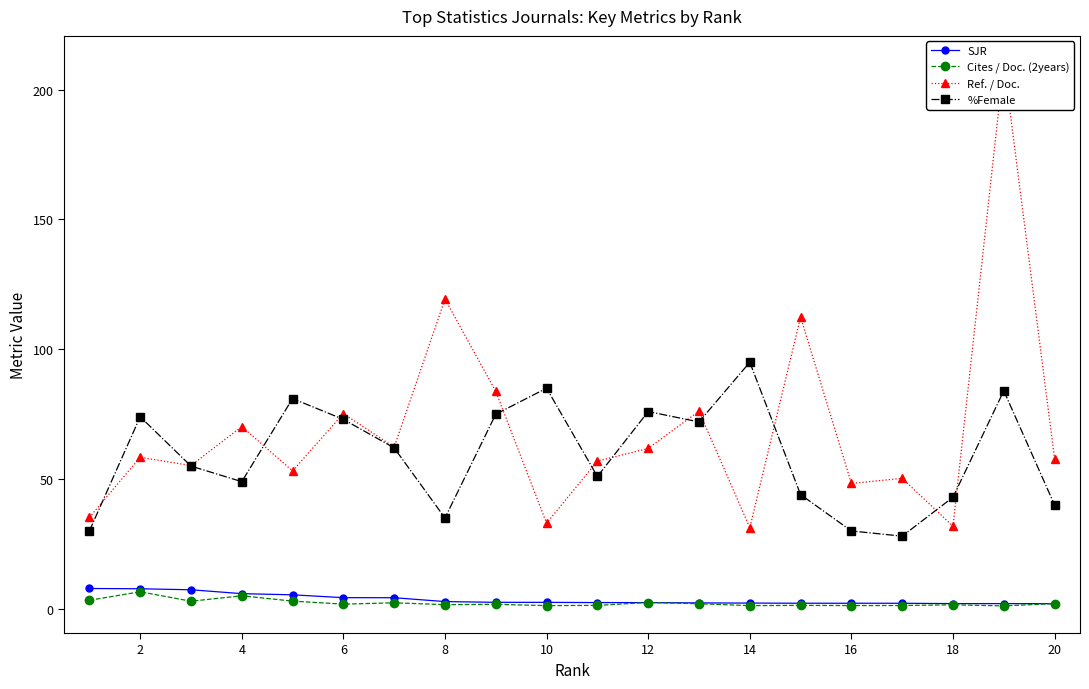

What is the minimum value for %Female?

28.0